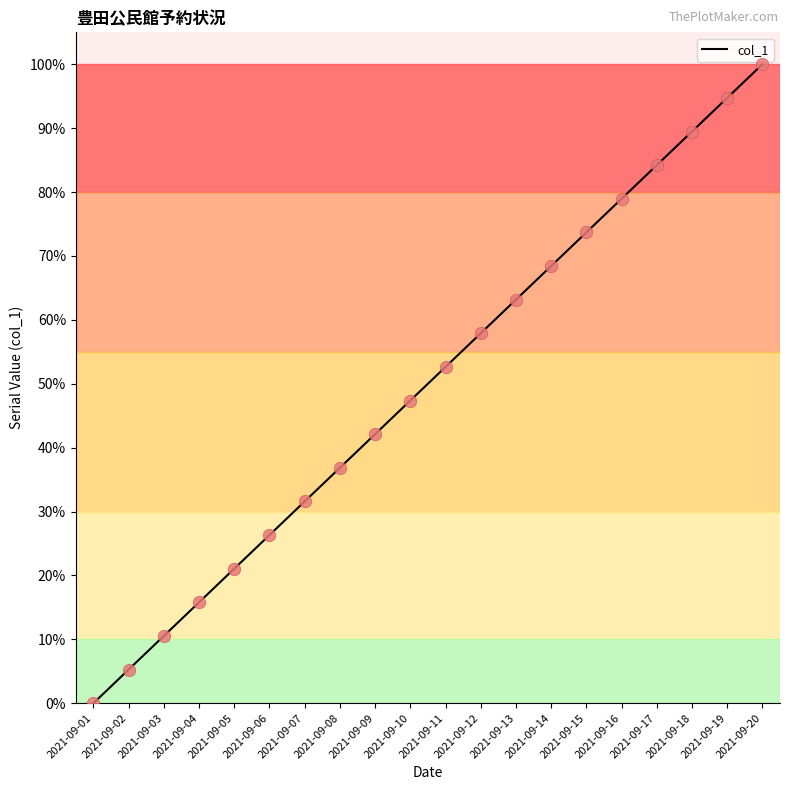

Between 2021-09-17 and 2021-09-10, which is larger?

2021-09-17